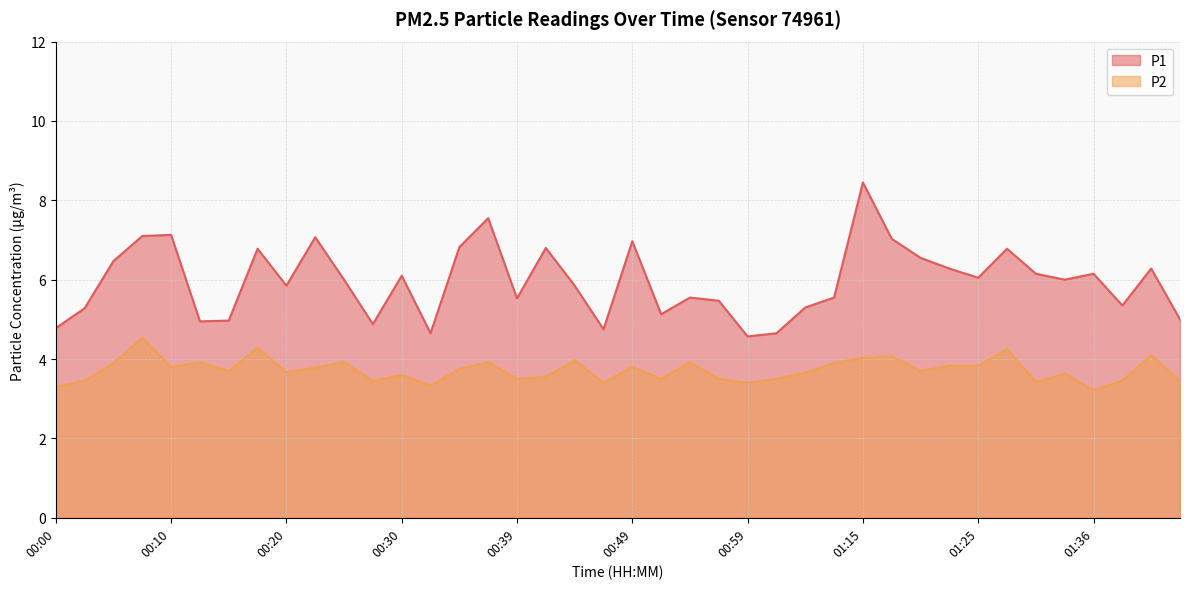

At which category is the sum across all series the highest?

01:15